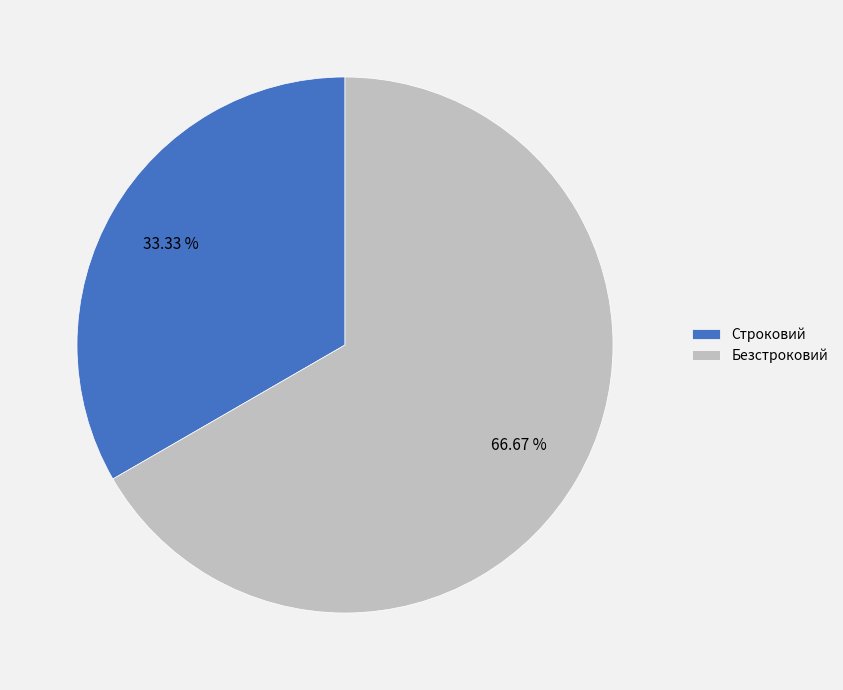

What percentage is the Строковий slice, to the nearest percent?

33%